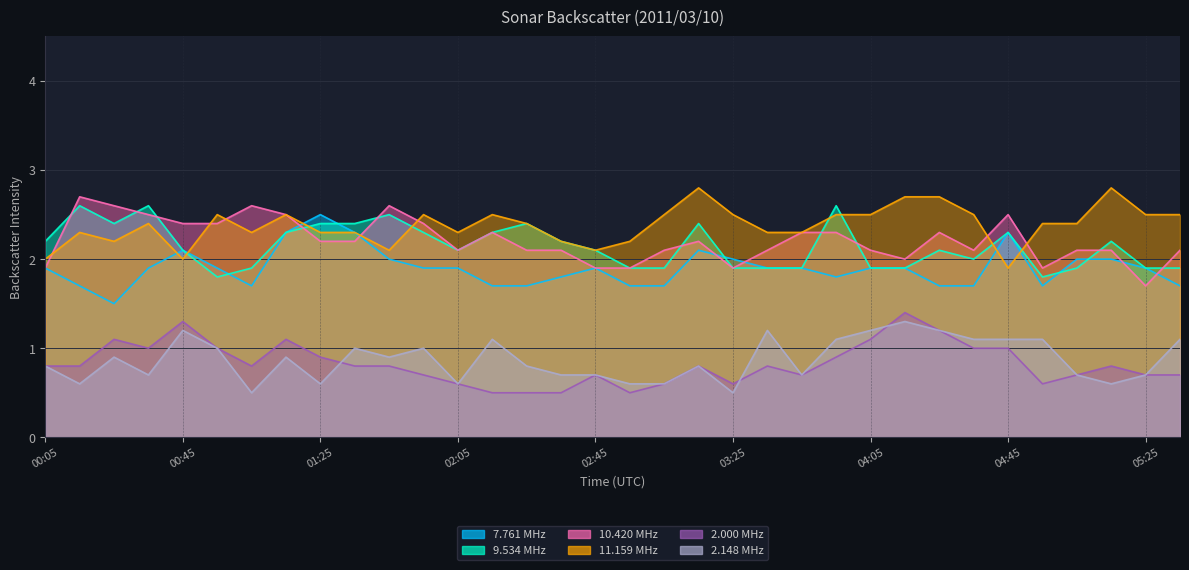

Rank the series at 05:15 from lowest to highest value.

2.148, 2.000, 7.761, 10.420, 9.534, 11.159